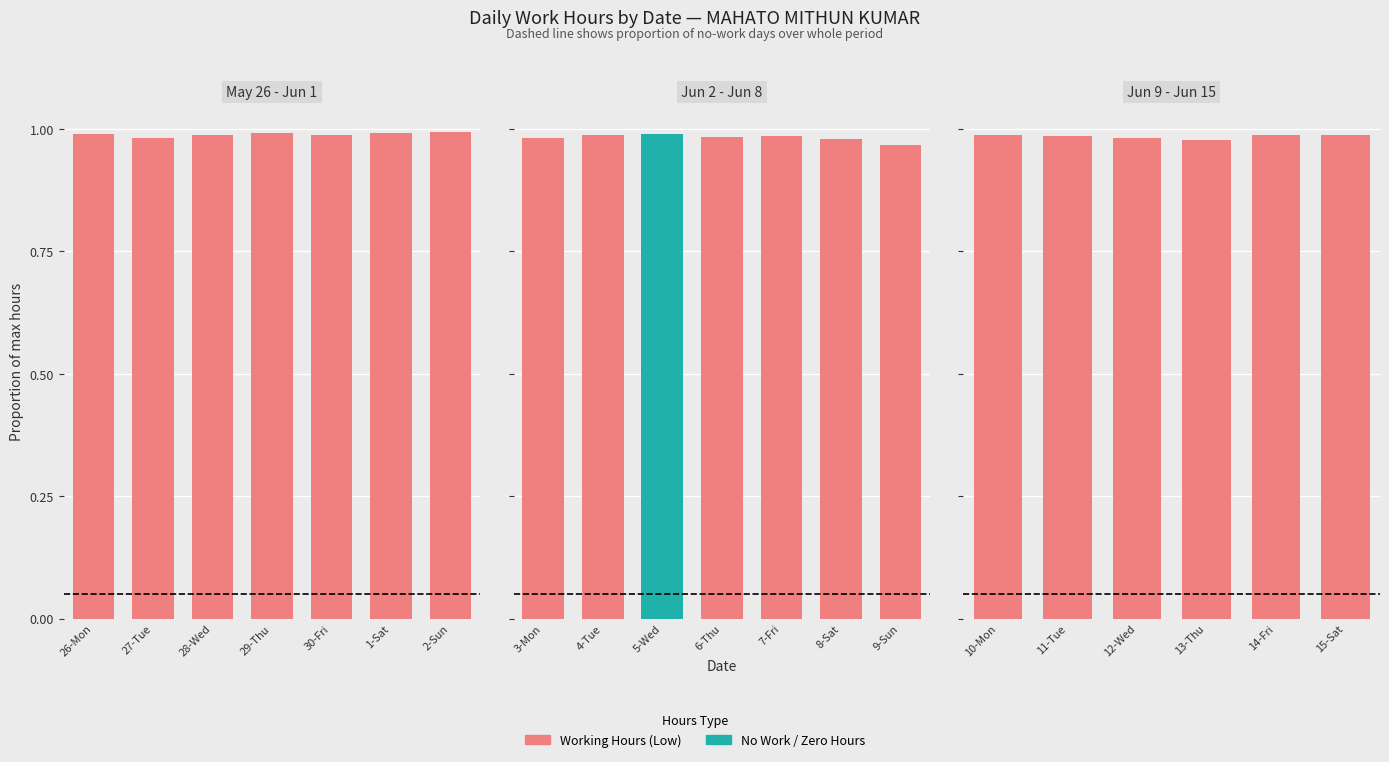

Count the number of data series in this chart.

2